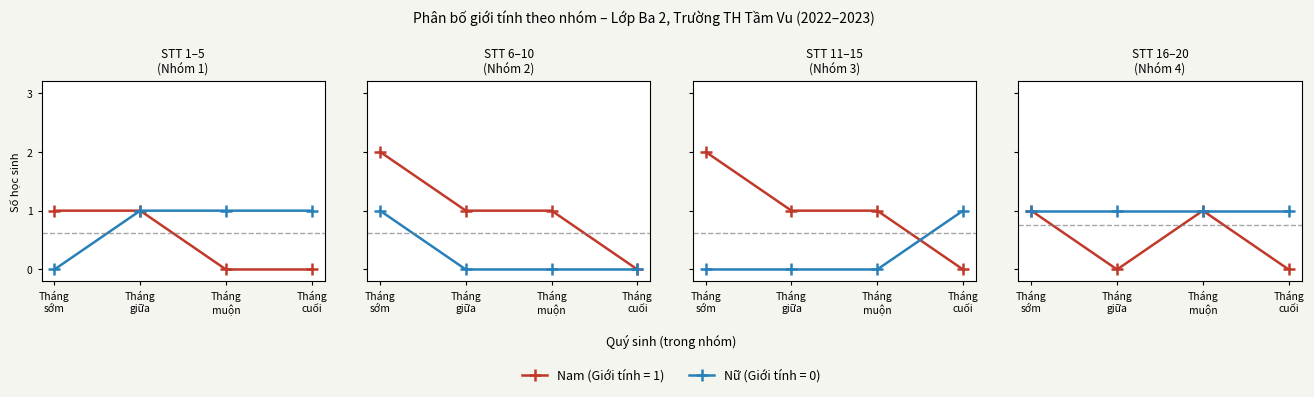

What position from the left is Tháng
muộn?

3